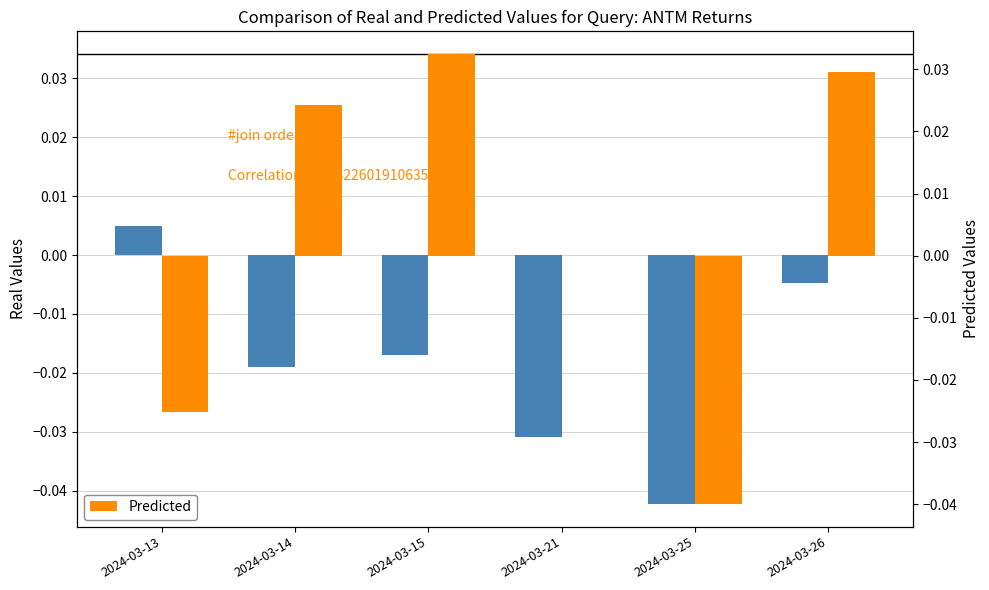

Rank the series by their average value, from highest to lowest.

Predicted, Real Values